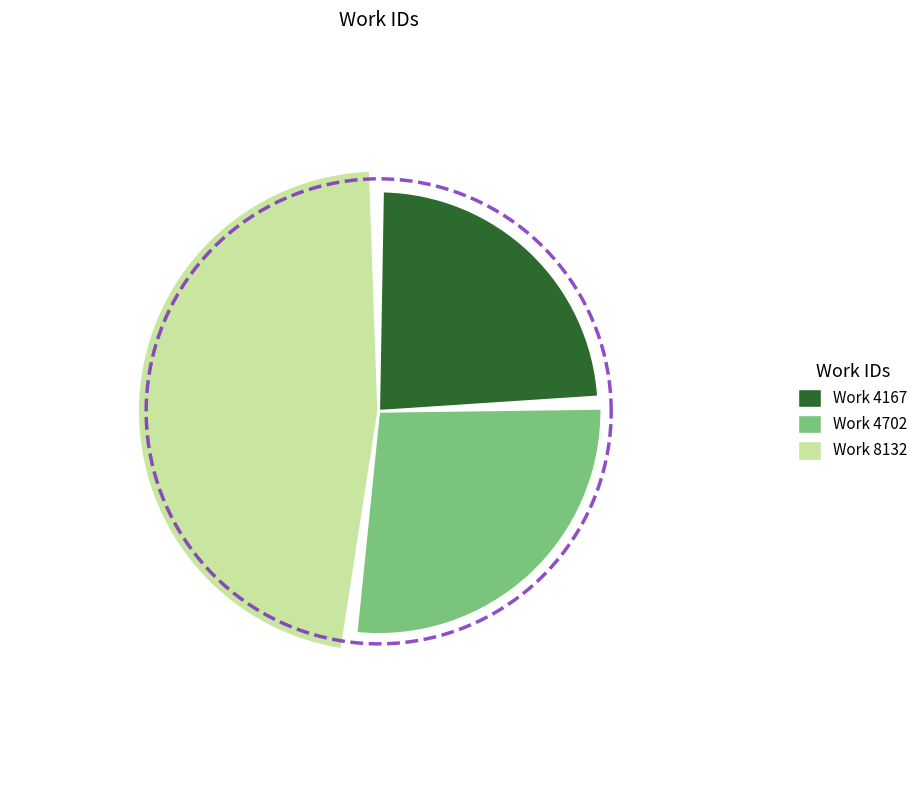

How many slices are in this pie chart?

3